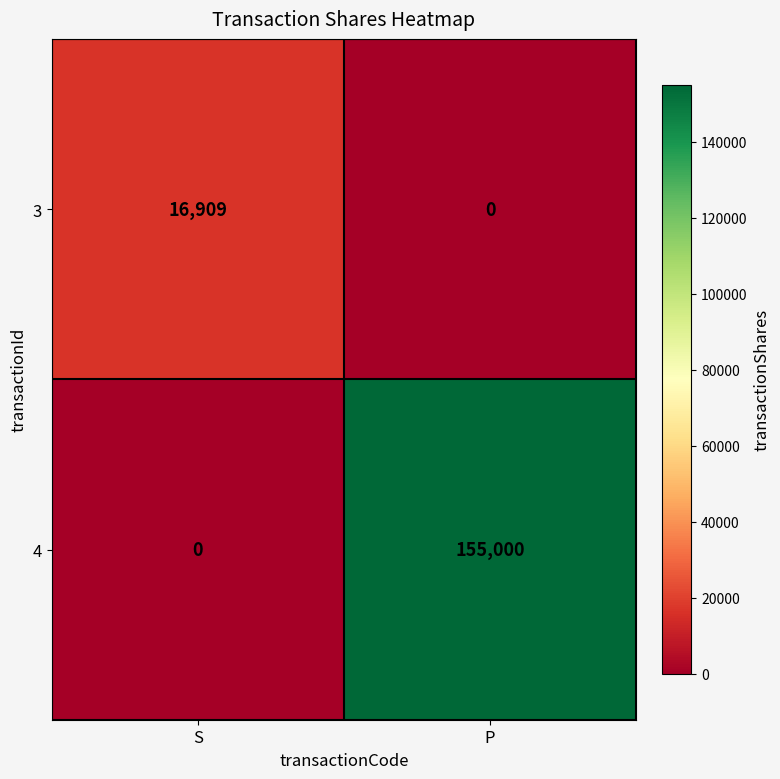

What is the sum of the 4 values at S and P?

155000